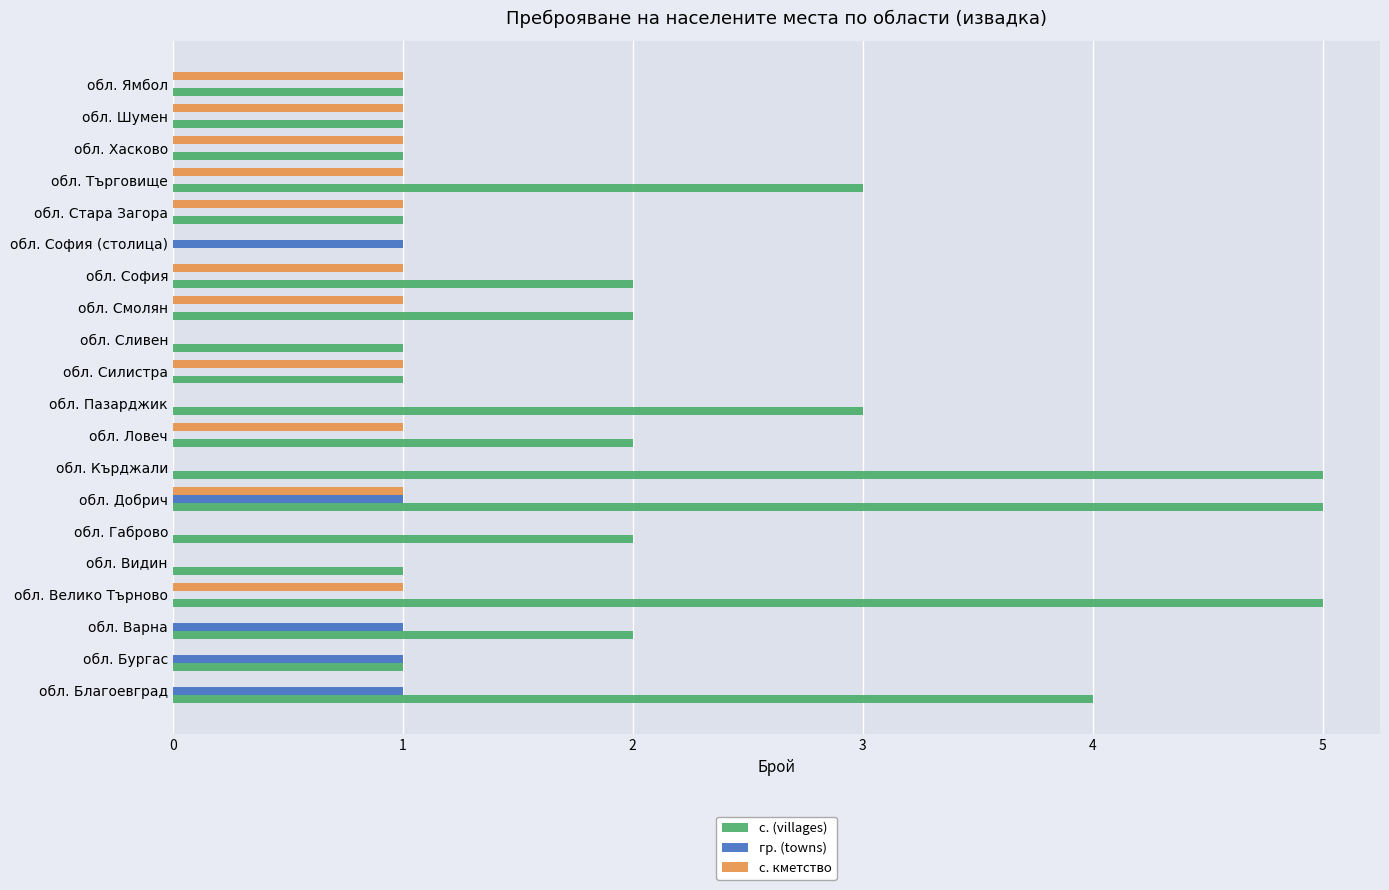

The с. кметство series shows 1 at обл. Силистра. True or false?

True